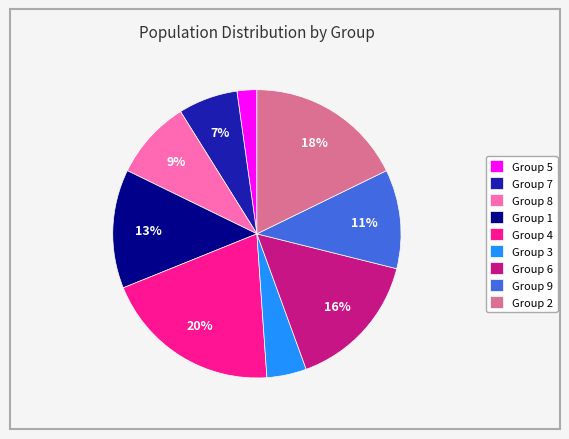

How many slices are in this pie chart?

9